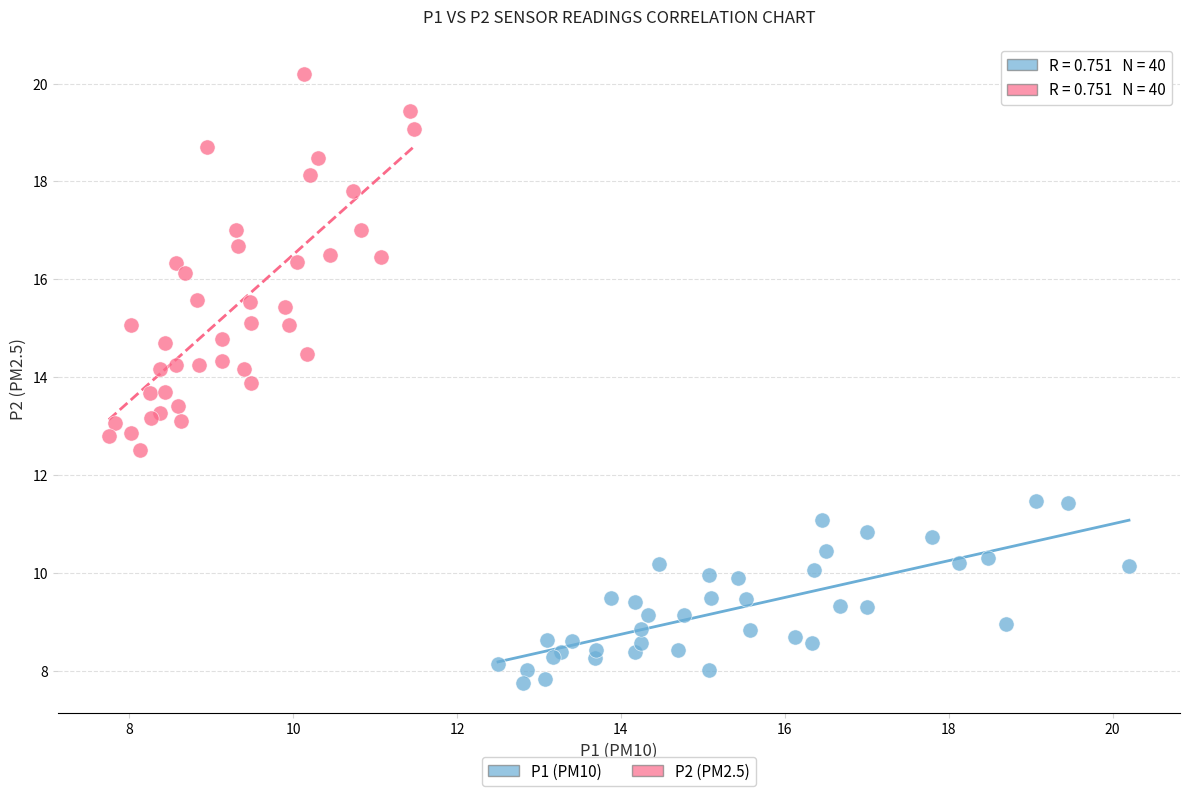

Which series contains the highest Y value?

P2 (PM2.5)